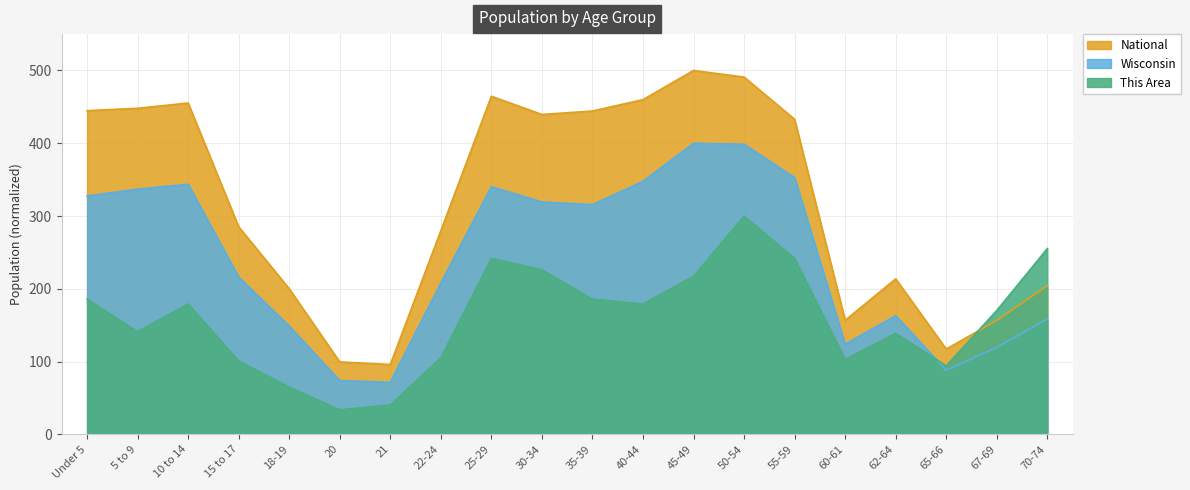

What is the average value of the This Area series?

160.2